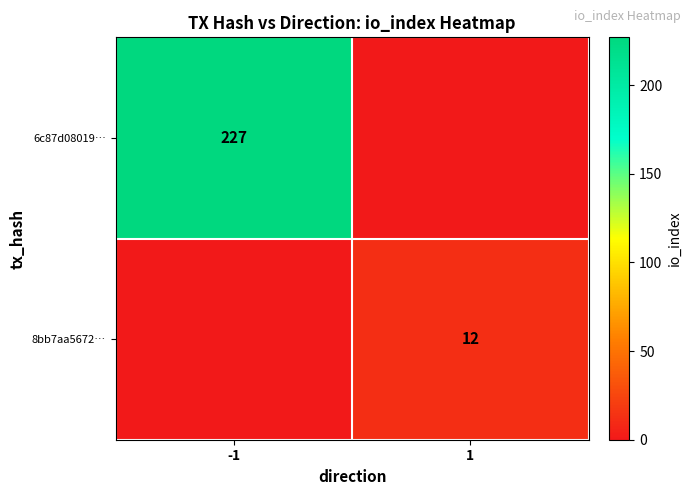

The 6c87d08019… series shows 227 at -1. True or false?

True